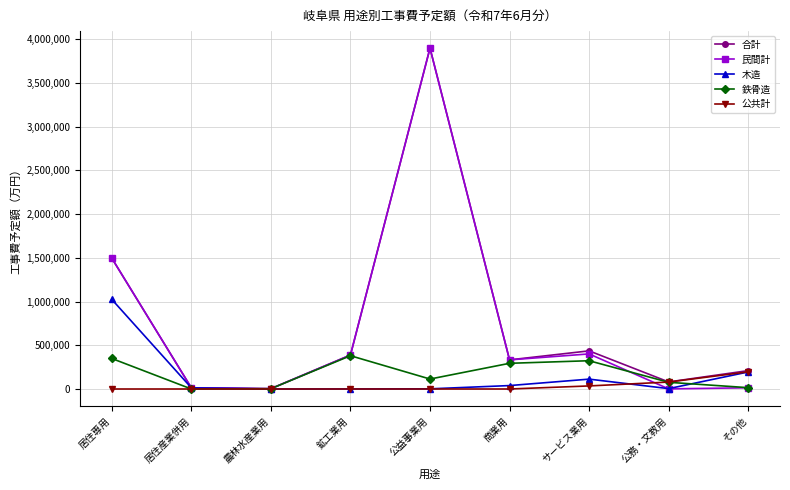

Is the value of 民間計 at 商業用 greater than the value of 鉄骨造 at 公務・文教用?

Yes